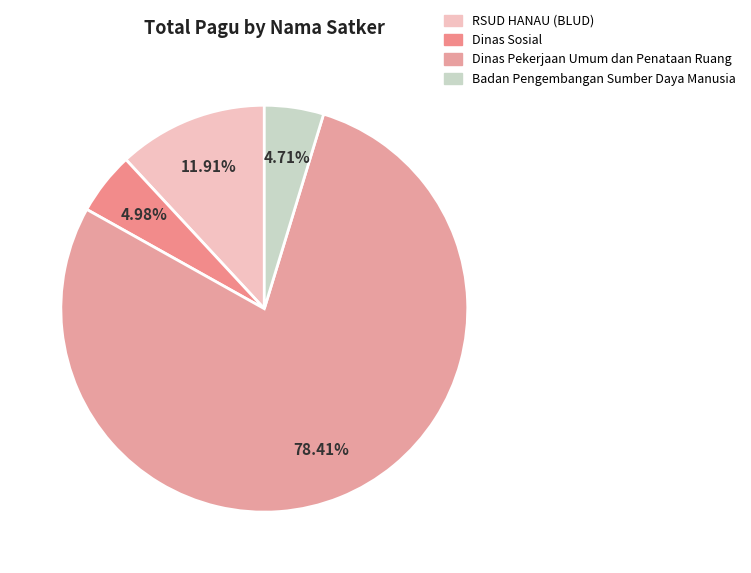

How many segments does this pie chart have?

4